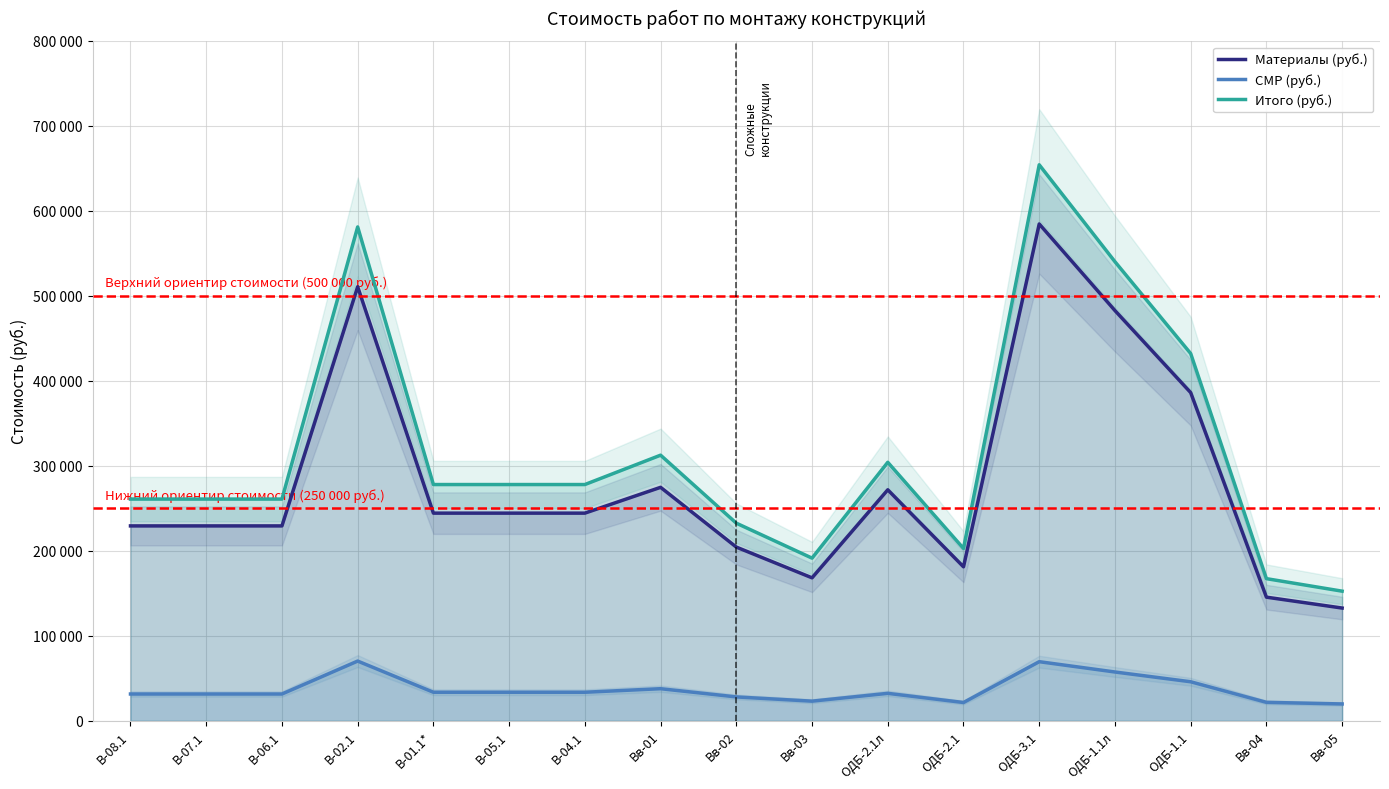

How many data points does each series have?

17